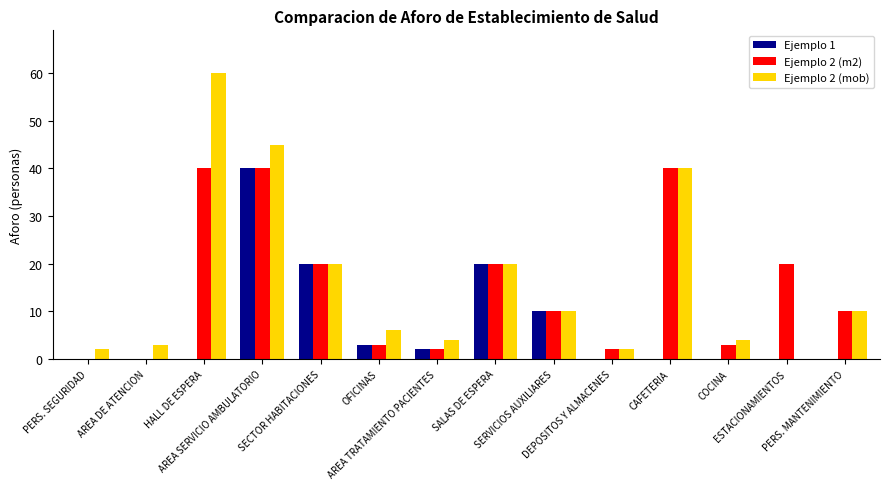

Reading right to left, transcribe all the data shown in this chart.

Ejemplo 1: PERS. MANTENIMIENTO=0	ESTACIONAMIENTOS=0	COCINA=0	CAFETERIA=0	DEPOSITOS Y ALMACENES=0	SERVICIOS AUXILIARES=10	SALAS DE ESPERA=20	AREA TRATAMIENTO PACIENTES=2	OFICINAS=3	SECTOR HABITACIONES=20	AREA SERVICIO AMBULATORIO=40	HALL DE ESPERA=0	AREA DE ATENCION=0	PERS. SEGURIDAD=0
Ejemplo 2 (m2): PERS. MANTENIMIENTO=10	ESTACIONAMIENTOS=20	COCINA=3	CAFETERIA=40	DEPOSITOS Y ALMACENES=2	SERVICIOS AUXILIARES=10	SALAS DE ESPERA=20	AREA TRATAMIENTO PACIENTES=2	OFICINAS=3	SECTOR HABITACIONES=20	AREA SERVICIO AMBULATORIO=40	HALL DE ESPERA=40	AREA DE ATENCION=0	PERS. SEGURIDAD=0
Ejemplo 2 (mob): PERS. MANTENIMIENTO=10	ESTACIONAMIENTOS=0	COCINA=4	CAFETERIA=40	DEPOSITOS Y ALMACENES=2	SERVICIOS AUXILIARES=10	SALAS DE ESPERA=20	AREA TRATAMIENTO PACIENTES=4	OFICINAS=6	SECTOR HABITACIONES=20	AREA SERVICIO AMBULATORIO=45	HALL DE ESPERA=60	AREA DE ATENCION=3	PERS. SEGURIDAD=2